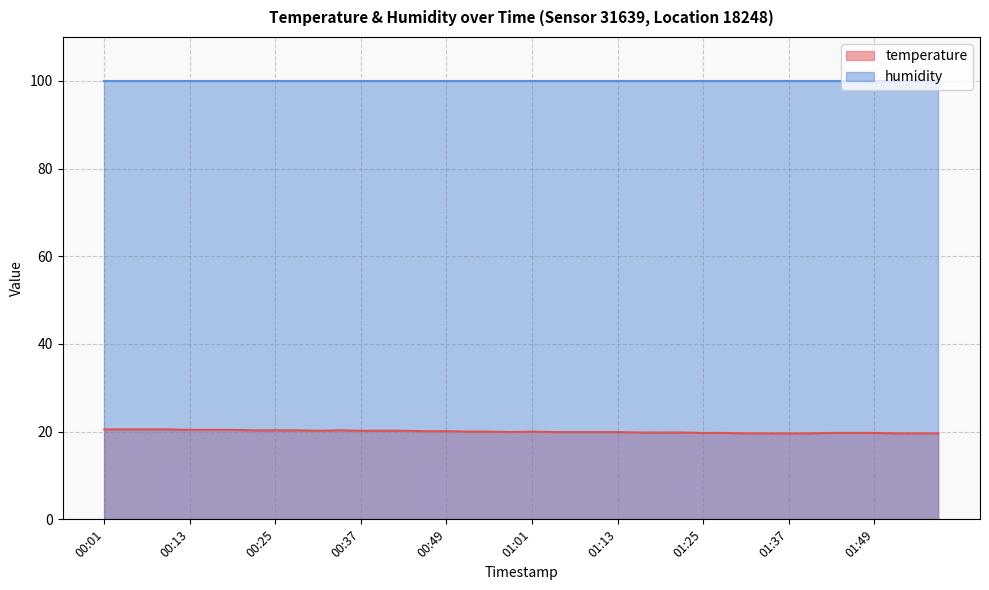

True or false: there are more than 1 points higher than both neighbors.

True